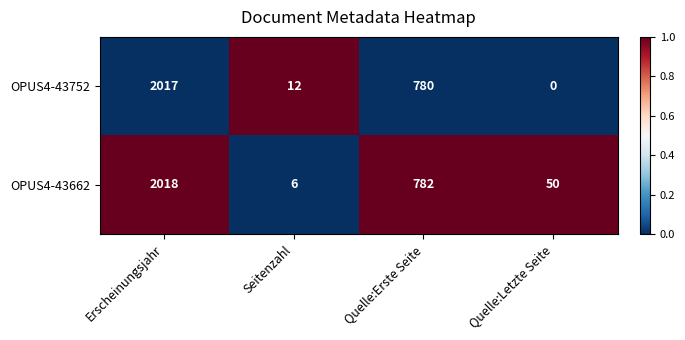

Reading left to right, list all the values displayed in this chart.

OPUS4-43752: Erscheinungsjahr=2017	Seitenzahl=12	Quelle:Erste Seite=780	Quelle:Letzte Seite=0
OPUS4-43662: Erscheinungsjahr=2018	Seitenzahl=6	Quelle:Erste Seite=782	Quelle:Letzte Seite=50